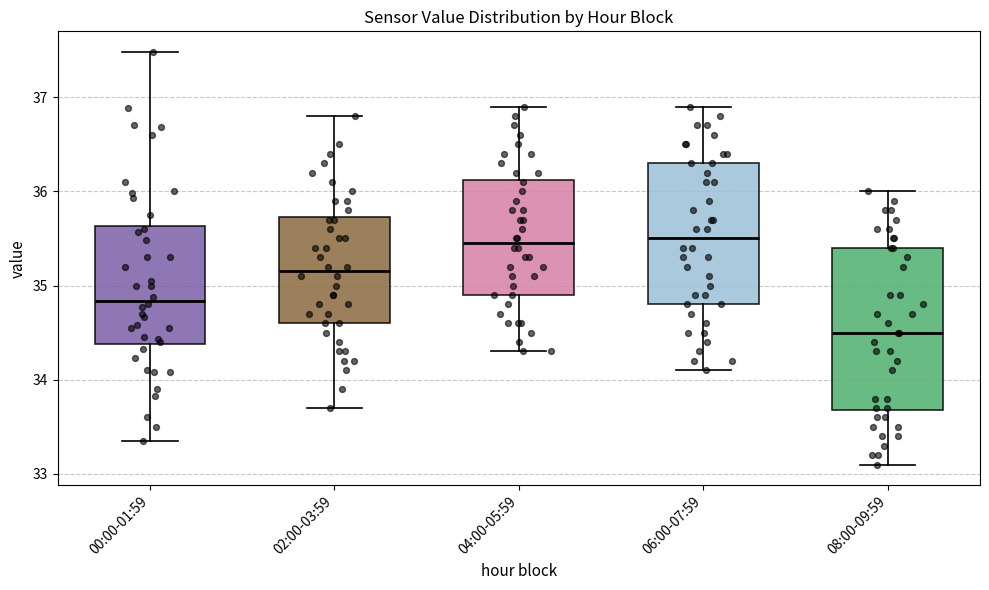

Reading left to right, transcribe this box plot: for each box, give where its median line is, the range the box spans, and where its two whiskers end, as read against the y-axis. The values are not printed on the chart, so give them approximately, as read against the axis.

00:00-01:59: median 34.8, box 34.4 to 35.6, whiskers 33.4 to 37.5
02:00-03:59: median 35.2, box 34.6 to 35.7, whiskers 33.7 to 36.8
04:00-05:59: median 35.5, box 34.9 to 36.1, whiskers 34.3 to 36.9
06:00-07:59: median 35.5, box 34.8 to 36.3, whiskers 34.1 to 36.9
08:00-09:59: median 34.5, box 33.7 to 35.4, whiskers 33.1 to 36.0